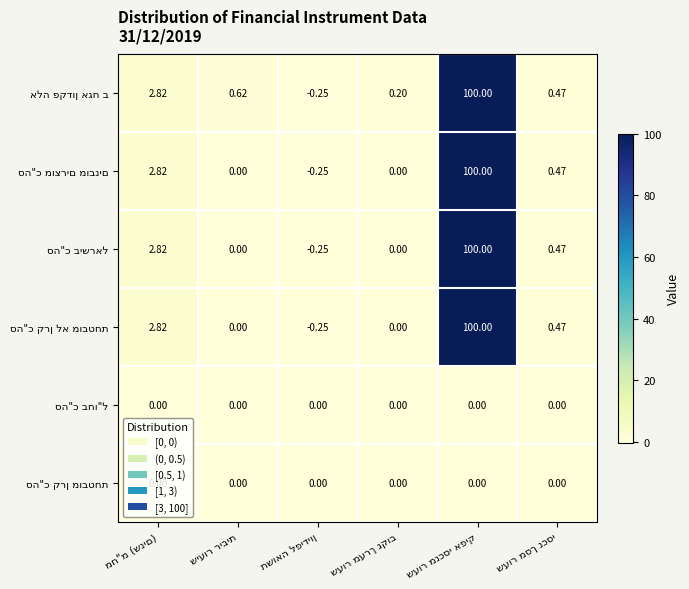

Count the number of data series in this chart.

6